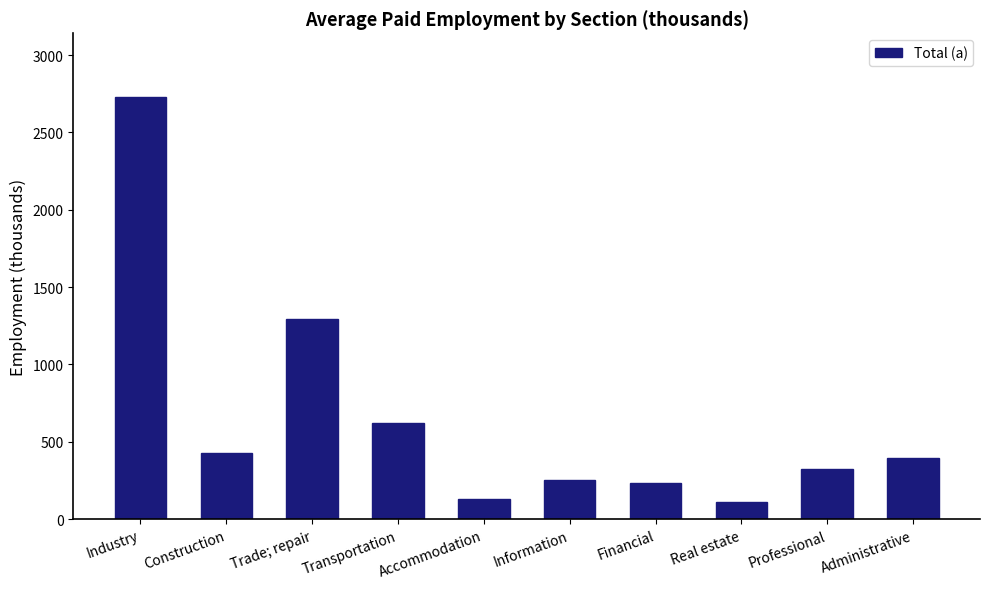

Reading left to right, transcribe all the data shown in this chart.

2731.5	426.4	1293.2	624.8	133.5	251.3	233.3	109.1	321.5	398.7